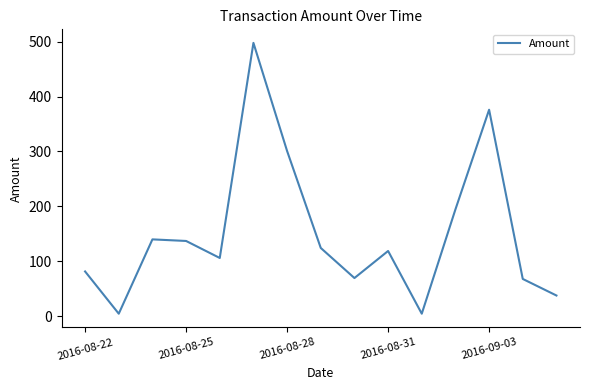

What is the maximum value shown in the chart?

497.6